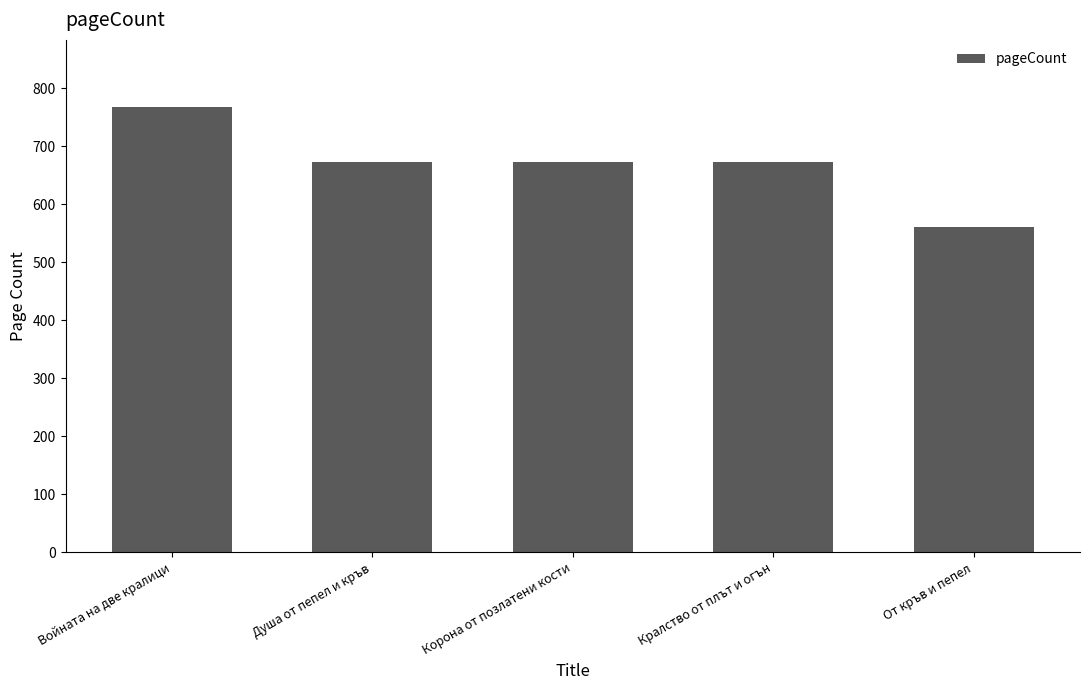

What is the difference between the maximum and minimum values?

208